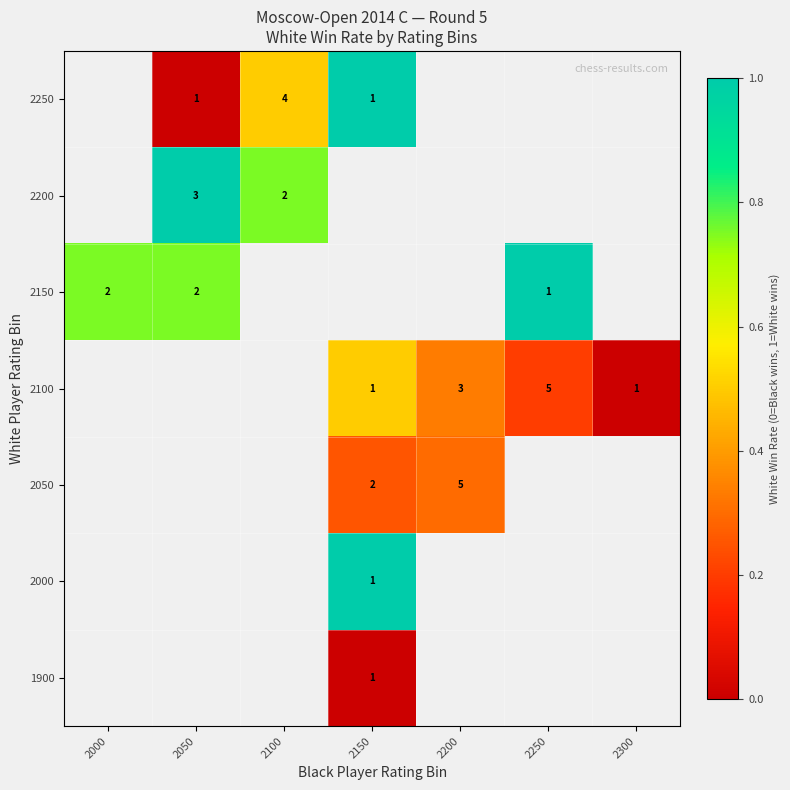

The 2250 series shows 1 at 2050. True or false?

True